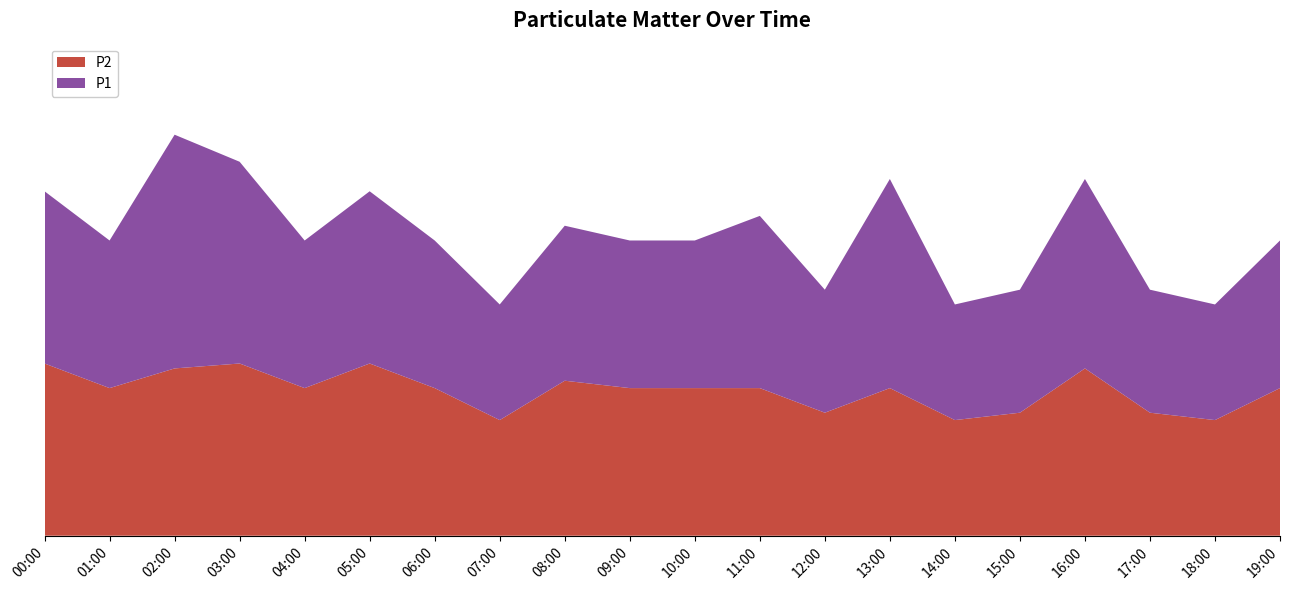

Reading left to right, what are all the values shown in this chart?

P2: 0.7	0.6	0.7	0.7	0.6	0.7	0.6	0.5	0.6	0.6	0.6	0.6	0.5	0.6	0.5	0.5	0.7	0.5	0.5	0.6
P1: 0.7	0.6	0.9	0.8	0.6	0.7	0.6	0.5	0.6	0.6	0.6	0.7	0.5	0.8	0.5	0.5	0.8	0.5	0.5	0.6